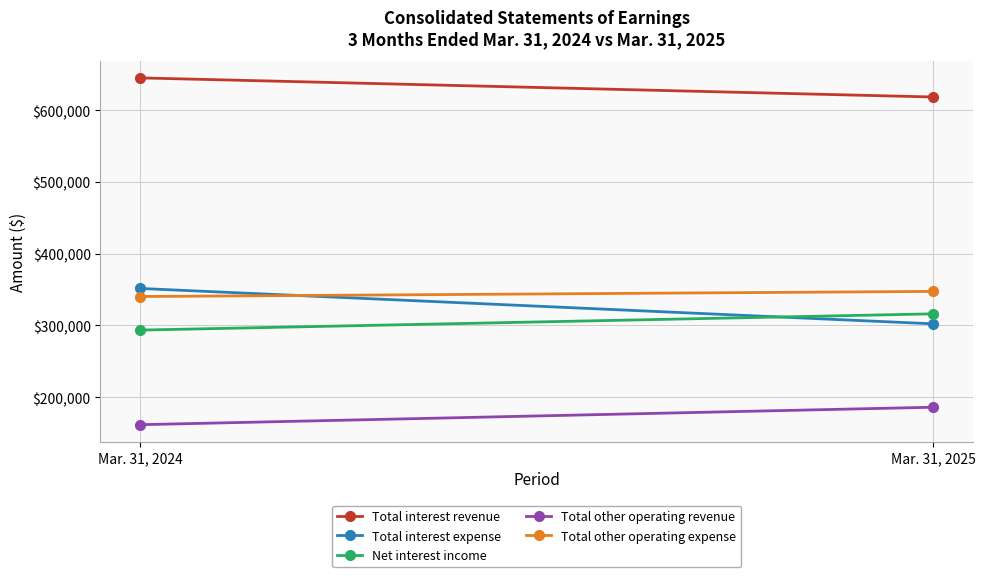

What is the average value of the Total other operating expense series?

343956